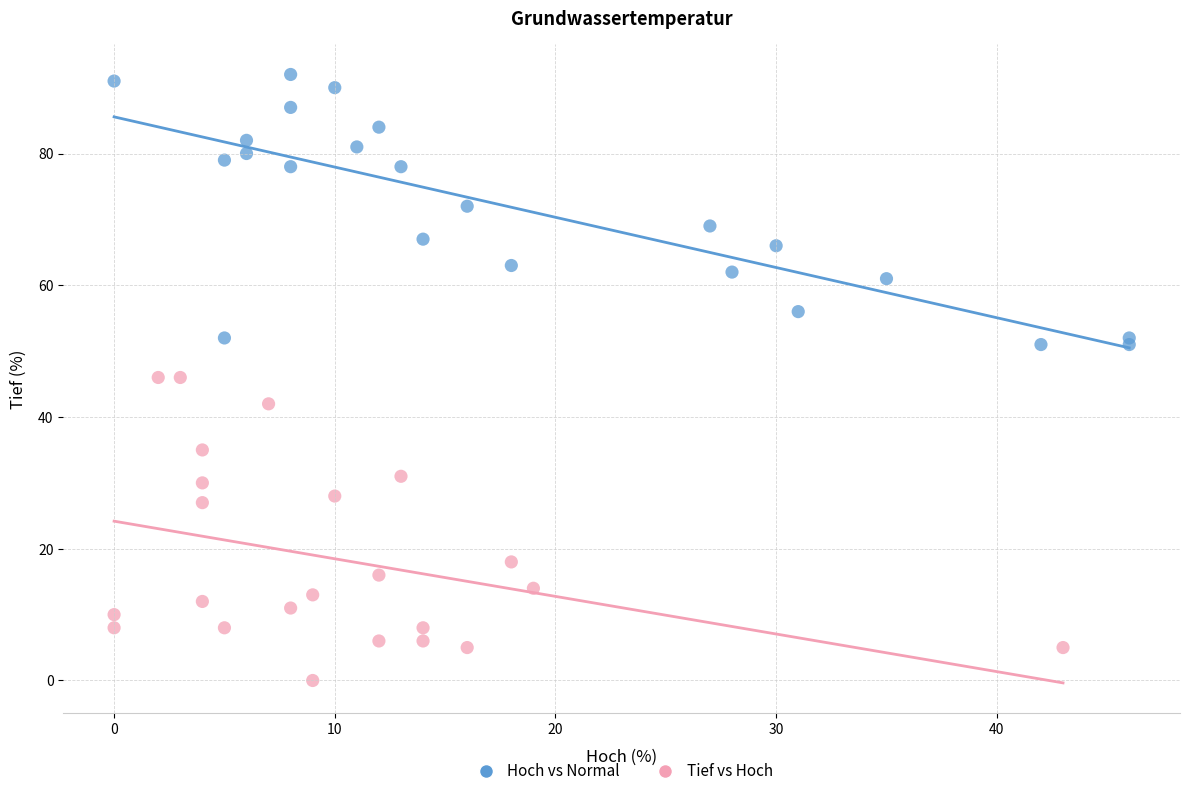

Which series contains the highest Y value?

Hoch vs Normal